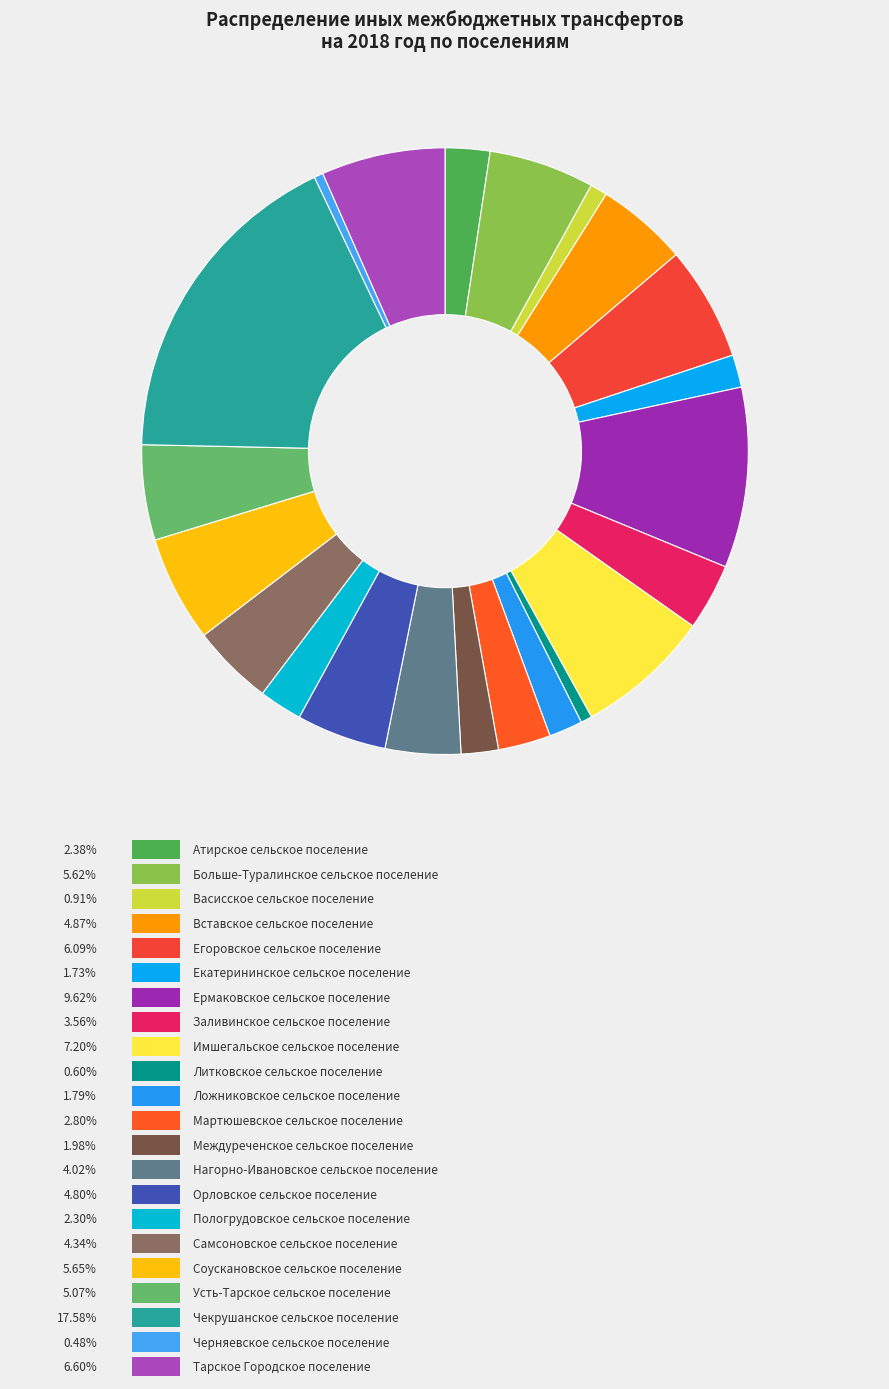

Count the number of slices in the pie.

22